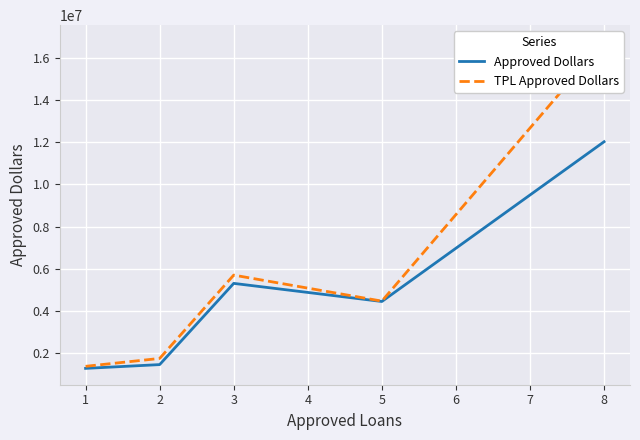

True or false: Approved Dollars has a value of 1282266.7 at 1.

True